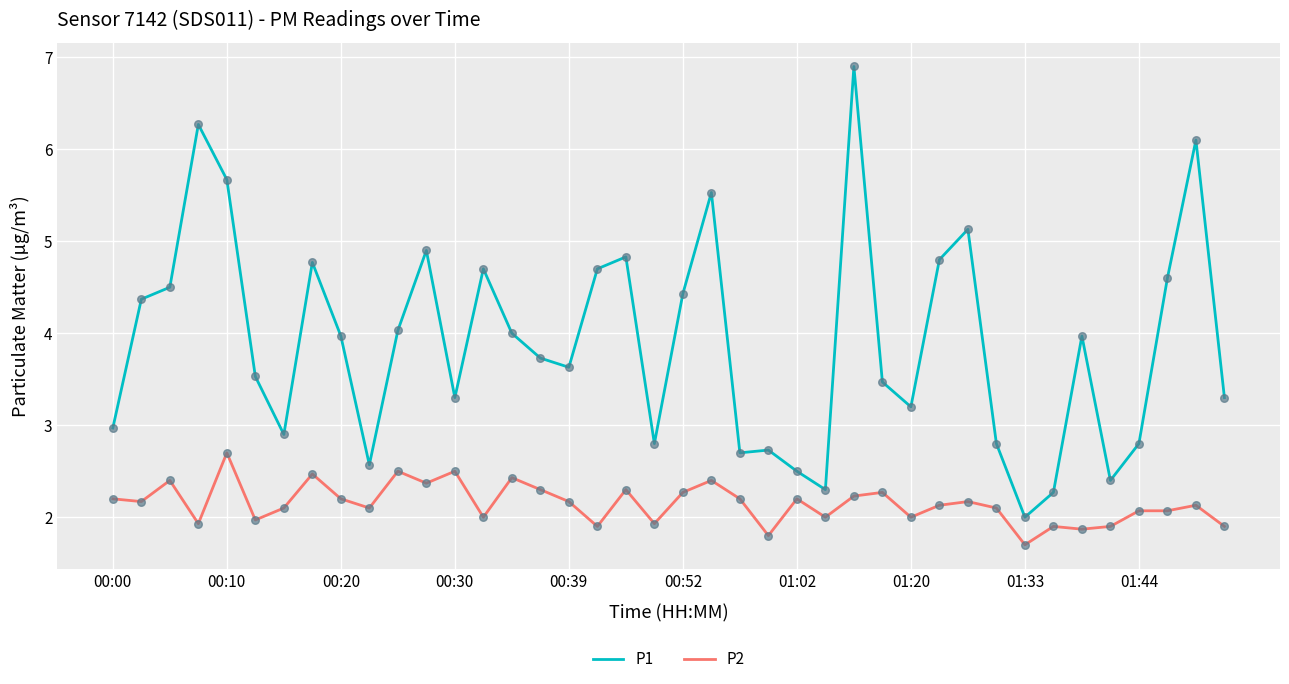

Which series has the largest total across all categories?

P1